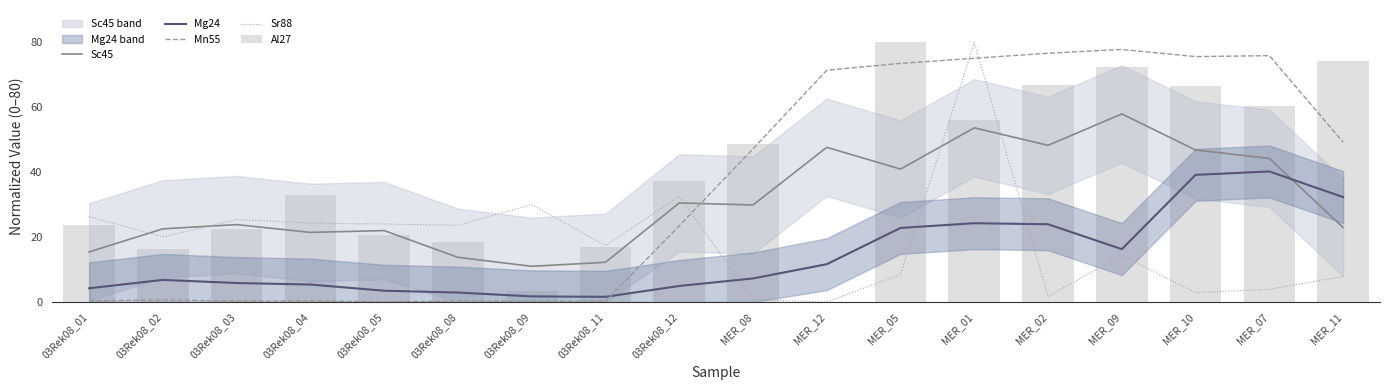

Is the value of Sc45 at 03Rek08_05 greater than the value of Sr88 at 03Rek08_05?

No